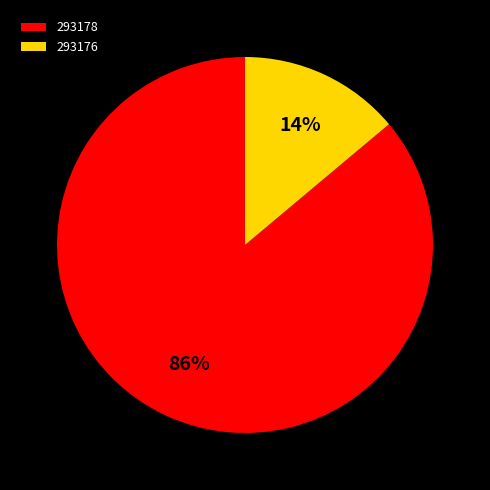

How many segments does this pie chart have?

2